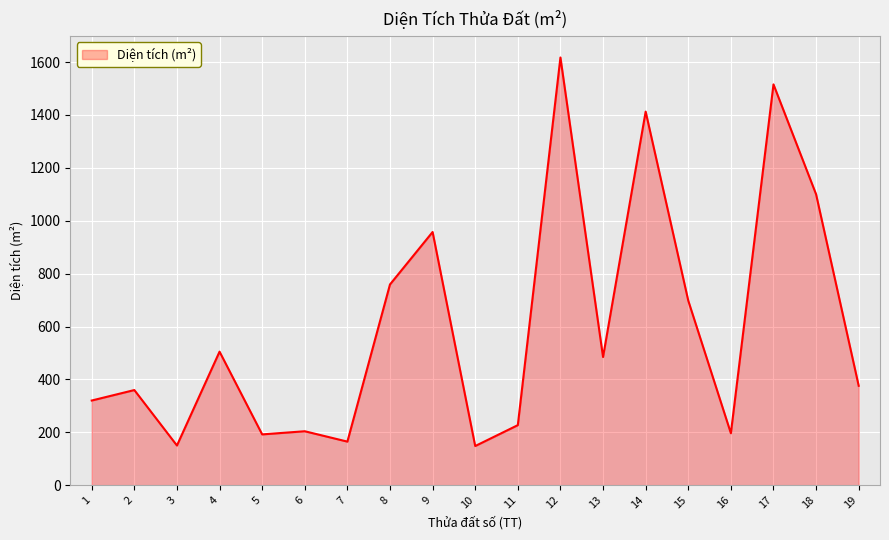

What value does the data have at 11?

227.0